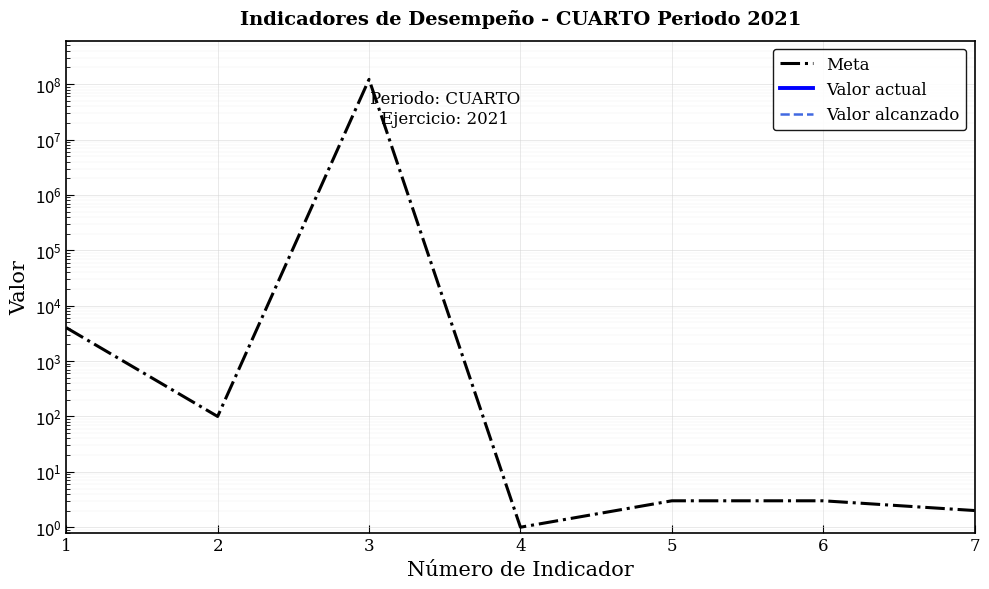

What are all the series names shown in the legend?

Meta, Valor actual, Valor alcanzado